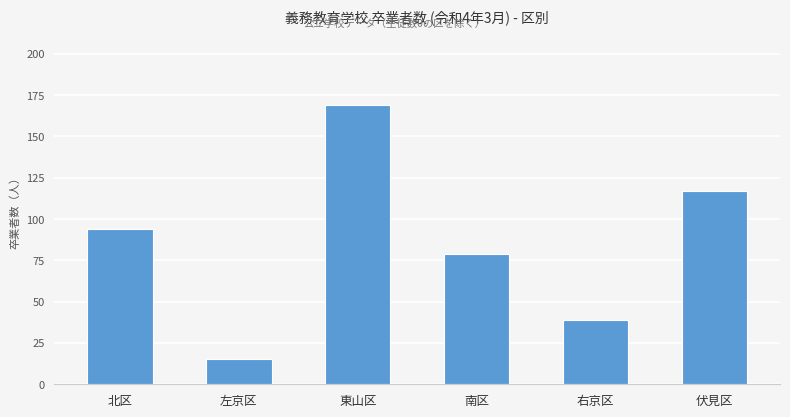

Read the value at 南区, to the nearest 50.

100